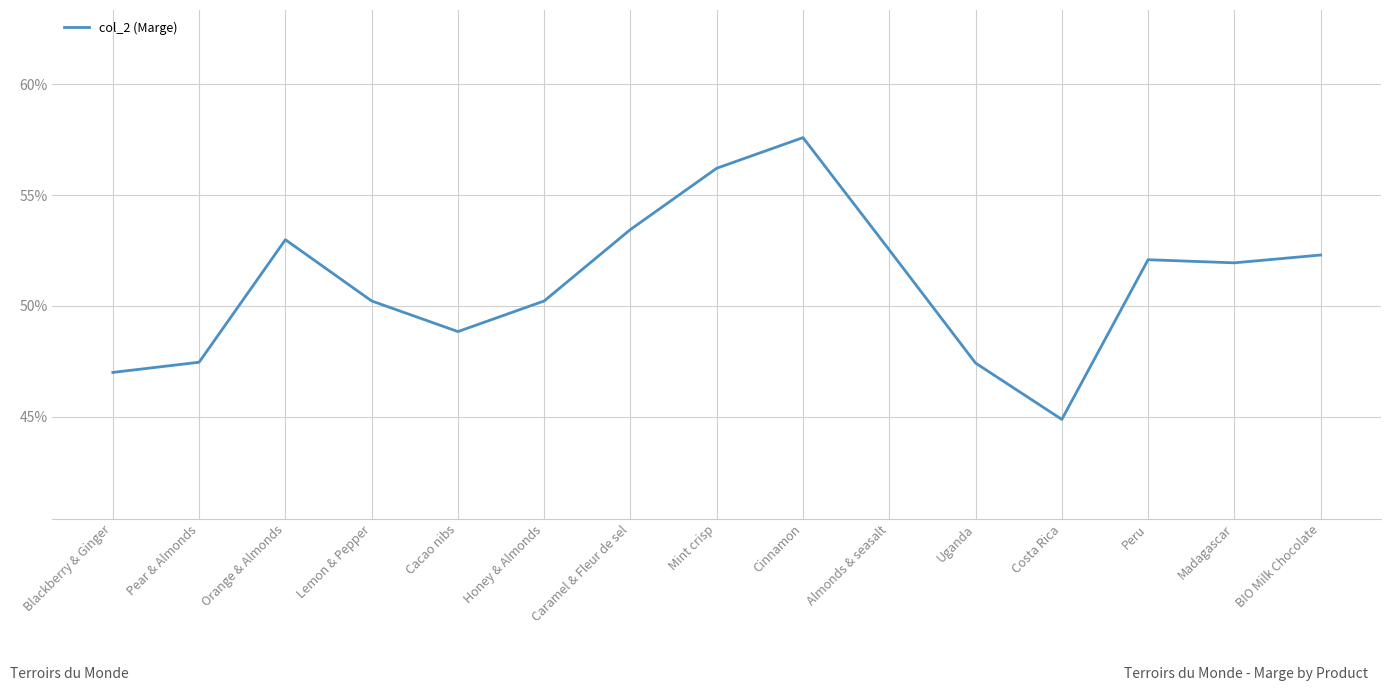

Between Almonds & seasalt and Honey & Almonds, which is larger?

Almonds & seasalt